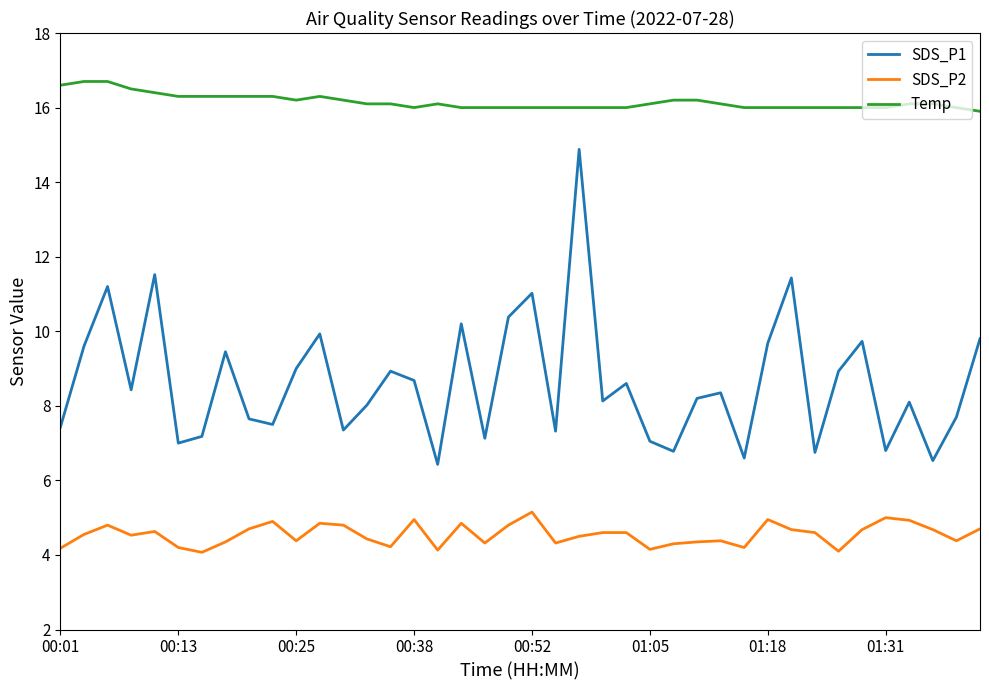

At how many categories does at least one series exceed 15?

40